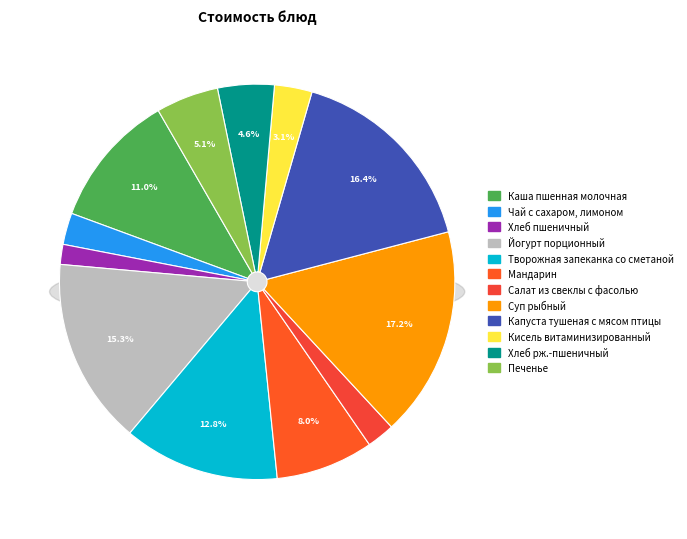

Is it true that Хлеб рж.-пшеничный is 5% of the pie?

True